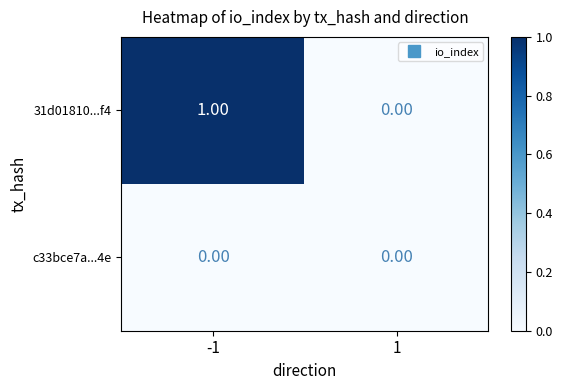

At which category is the sum across all series the highest?

-1